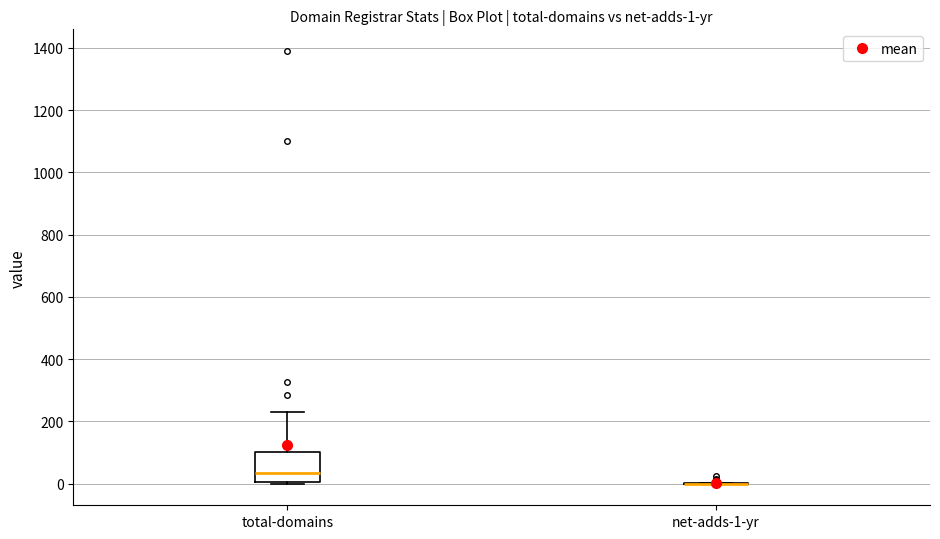

Which box is the tallest, from its lower edge to its upper edge?

total-domains